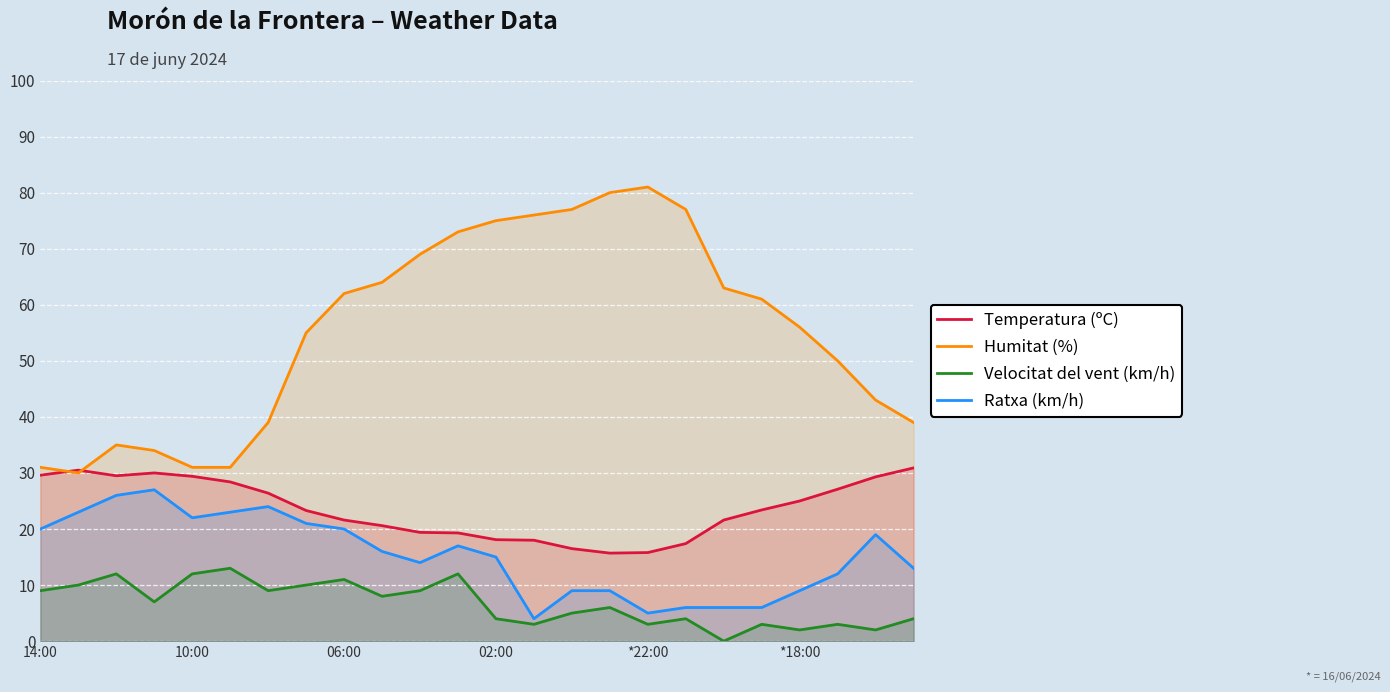

Which category has the lowest value across all series?

18